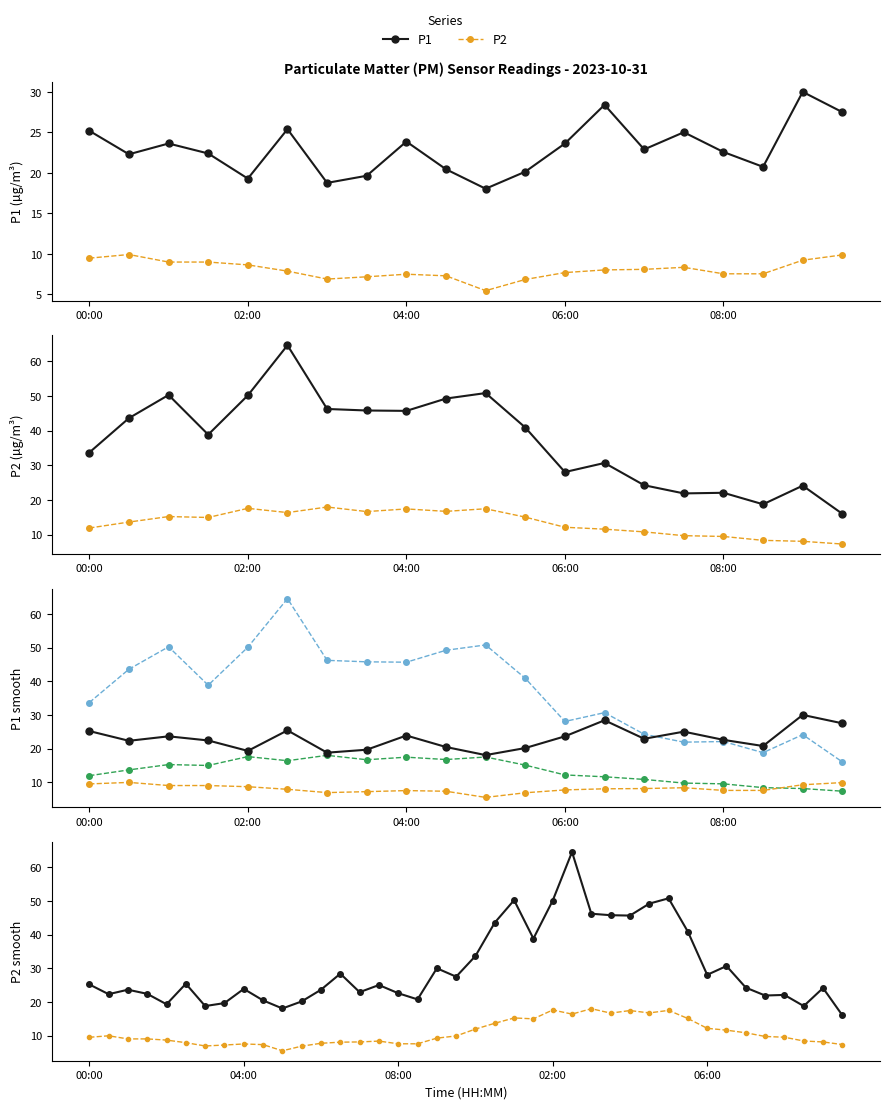

Reading left to right, what are all the values shown in this chart?

P1: 25.2	22.3	23.6	22.4	19.3	25.4	18.8	19.6	23.9	20.4	18.1	20.1	23.6	28.4	22.9	25.0	22.6	20.8	30.0	27.5
P2: 9.5	9.9	9.0	9.0	8.7	7.9	6.9	7.2	7.5	7.3	5.5	6.8	7.7	8.0	8.1	8.3	7.5	7.5	9.2	9.9